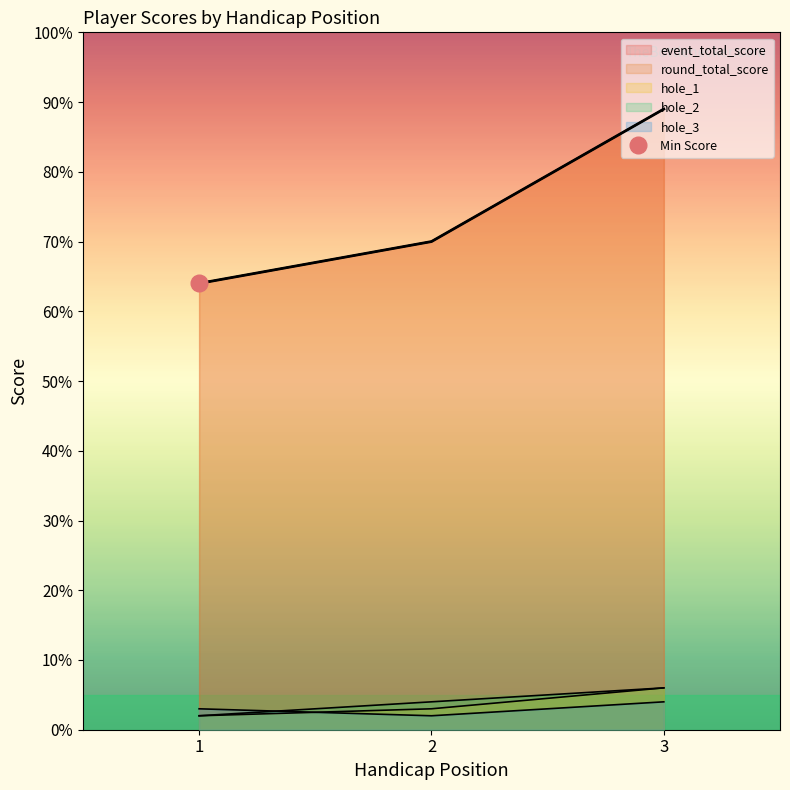

Where does the event_total_score series first go above 70?

3